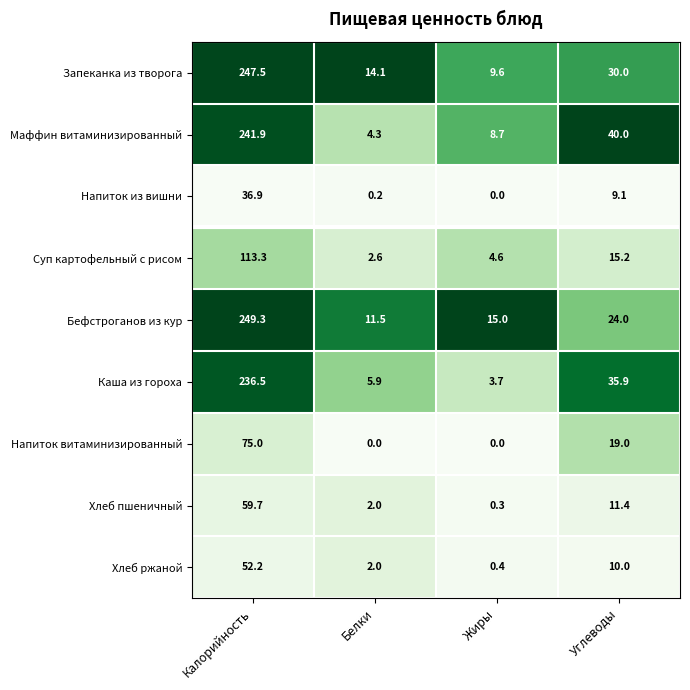

Is the value of Хлеб пшеничный at Белки greater than the value of Хлеб ржаной at Жиры?

Yes